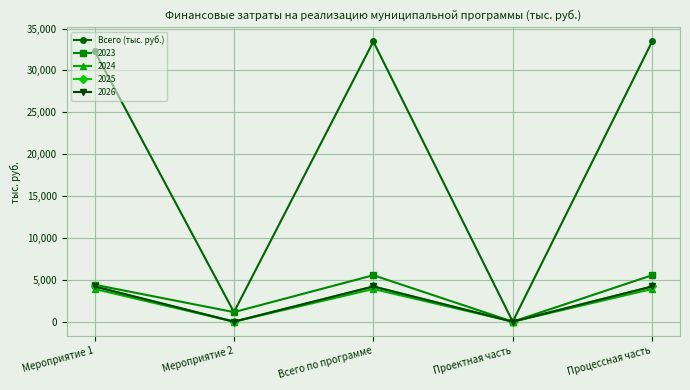

Does the chart have visible grid lines?

Yes